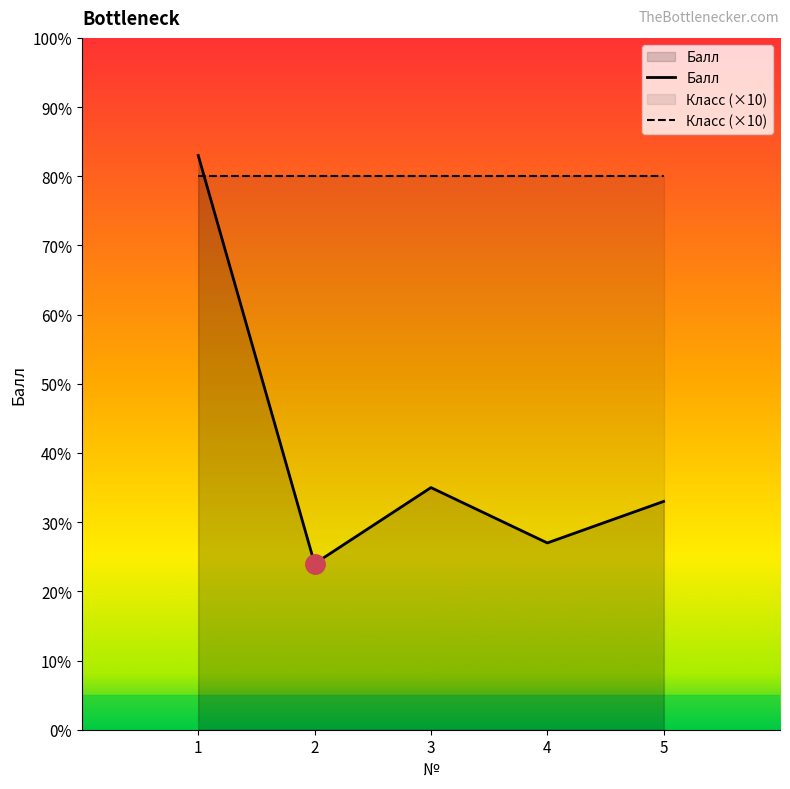

Which series ends up on top after the final intersection of Балл and Класс (×10)?

Класс (×10)